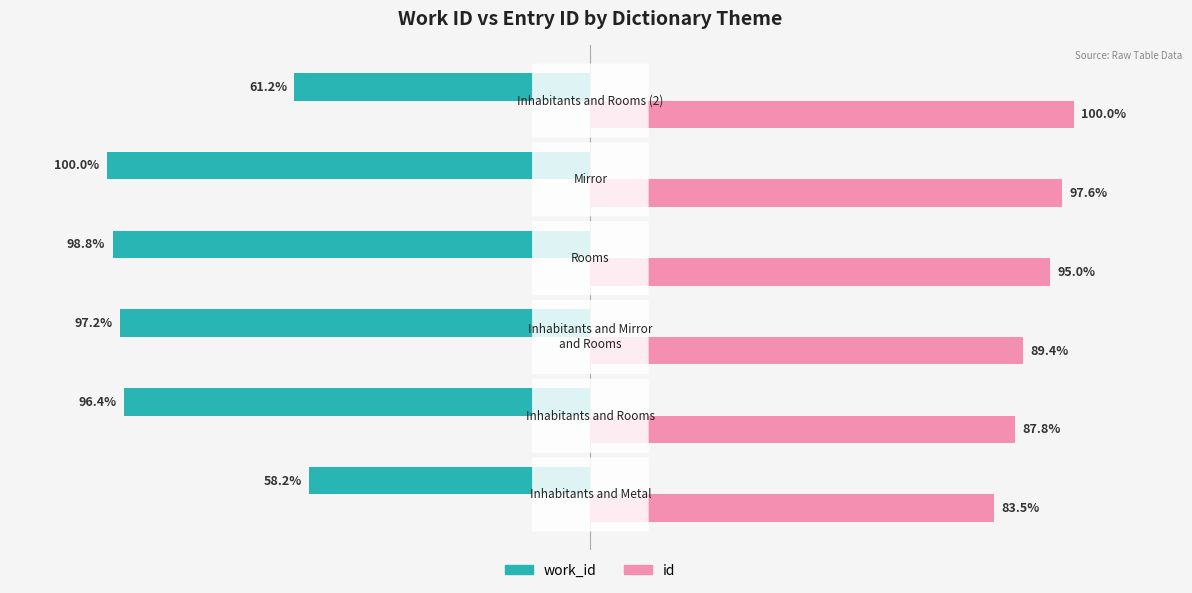

Which series has the largest total across all categories?

id